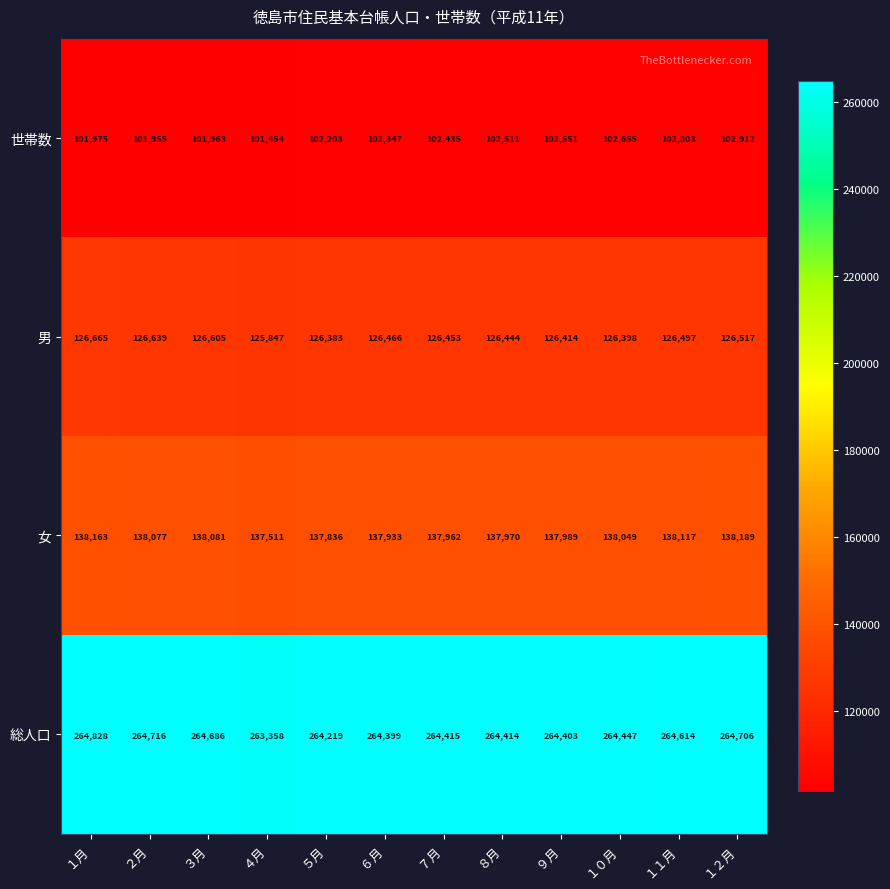

At which category is the sum across all series the highest?

１２月